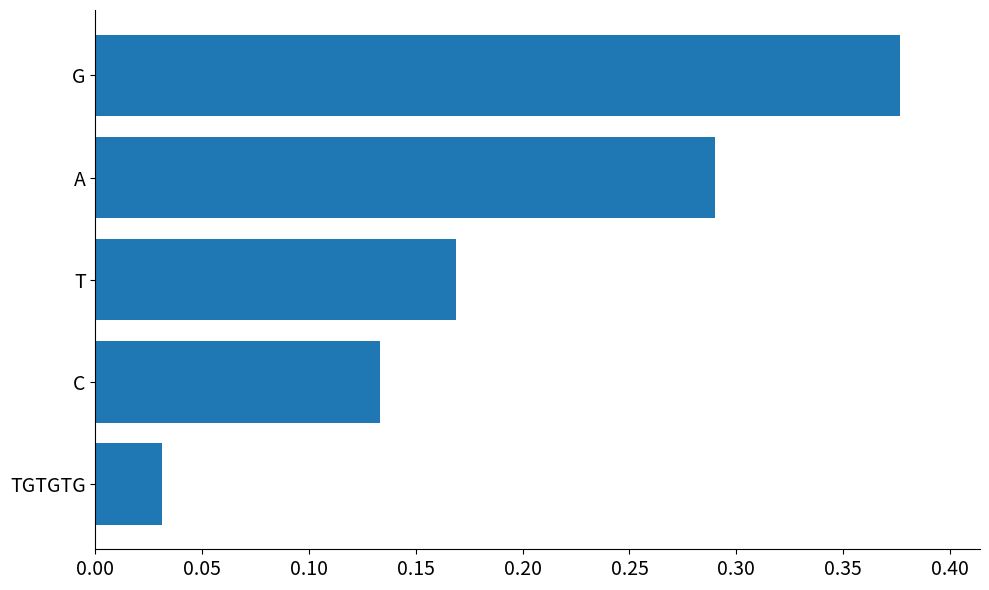

How many bars are there in total?

5